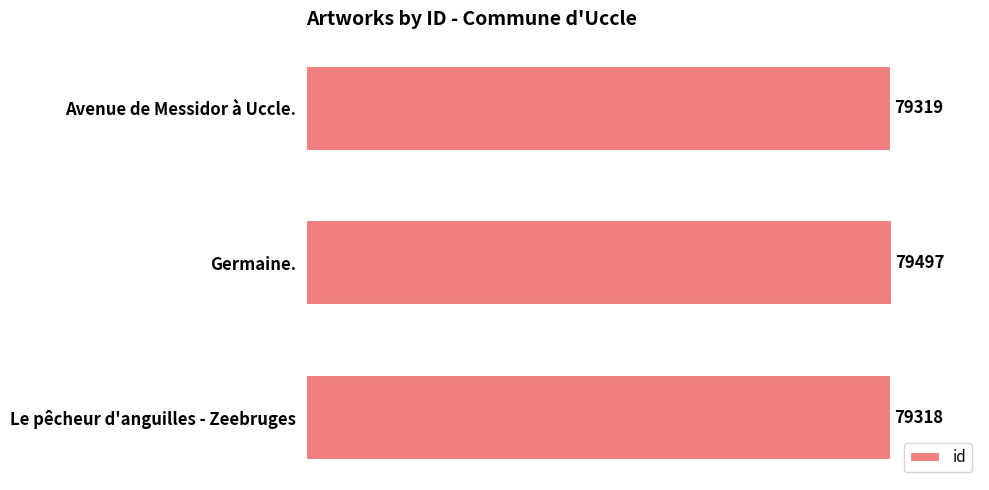

List the labels in order of value, largest first.

Germaine., Avenue de Messidor à Uccle., Le pêcheur d'anguilles - Zeebruges